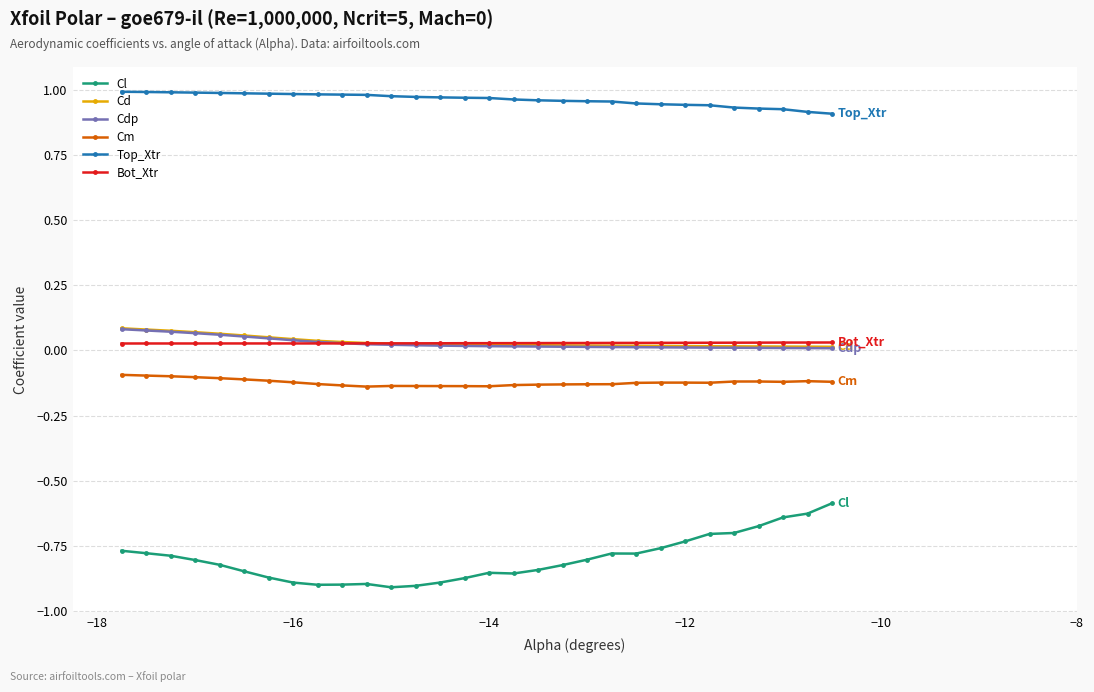

True or false: Bot_Xtr and Cm intersect in this chart.

False